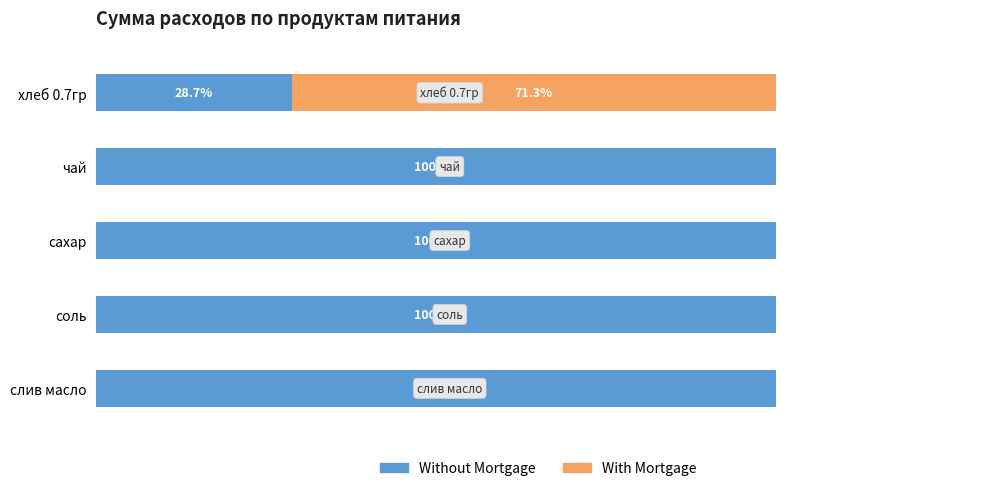

Where is Without Mortgage nearest to the value 64?

хлеб 0.7гр